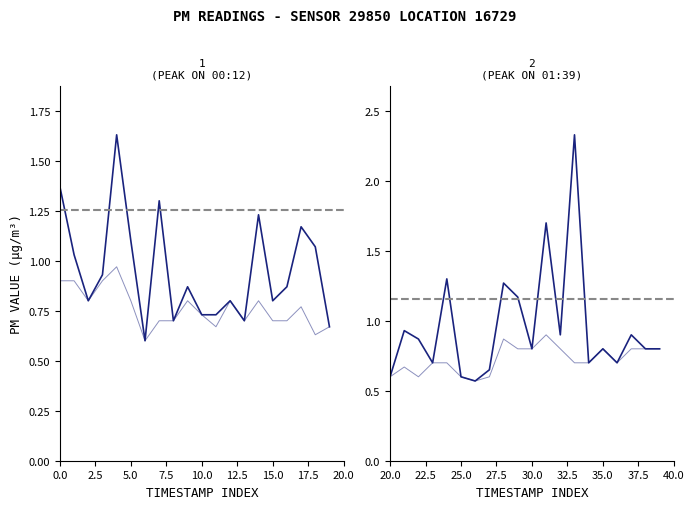

True or false: P1 and P2 cross at least once.

False